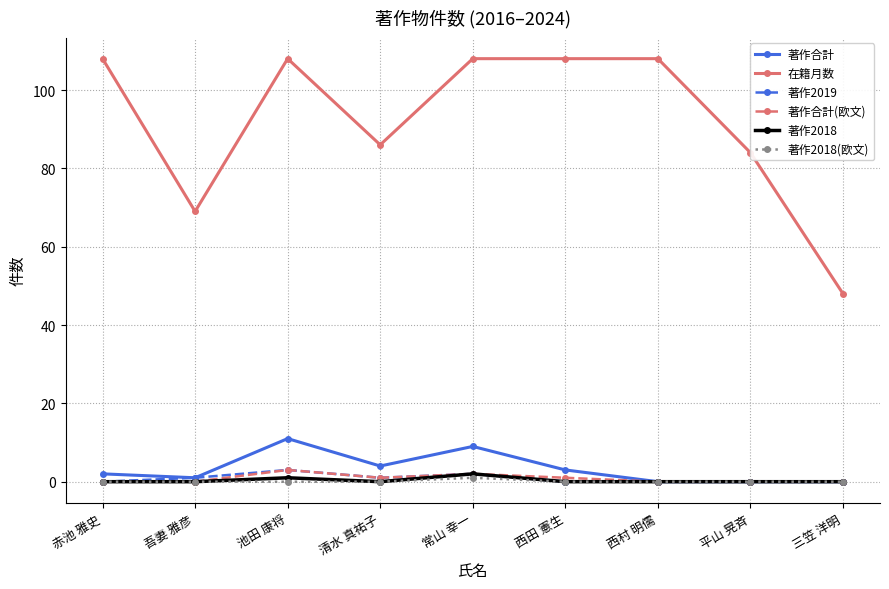

True or false: 在籍月数 and 著作2019 cross at least once.

False